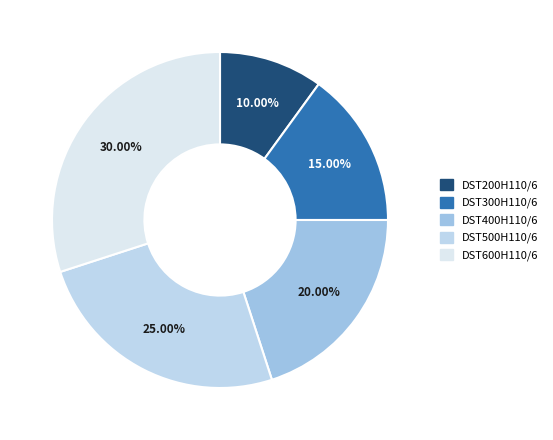

What is the total percentage of DST300H110/6 and DST600H110/6?

45.0%